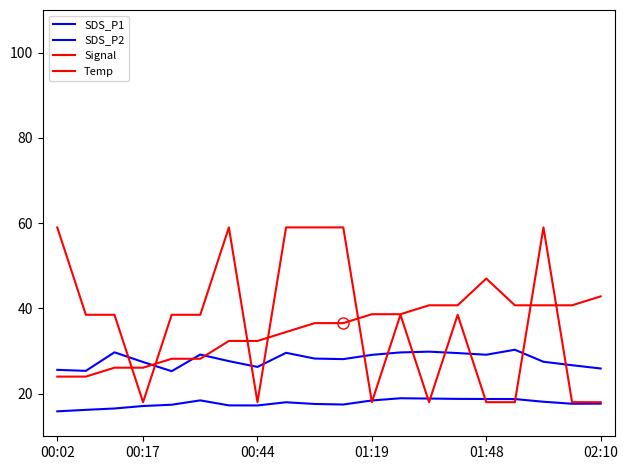

What is the difference between the maximum and second lowest values in the SDS_P1 series?

4.9